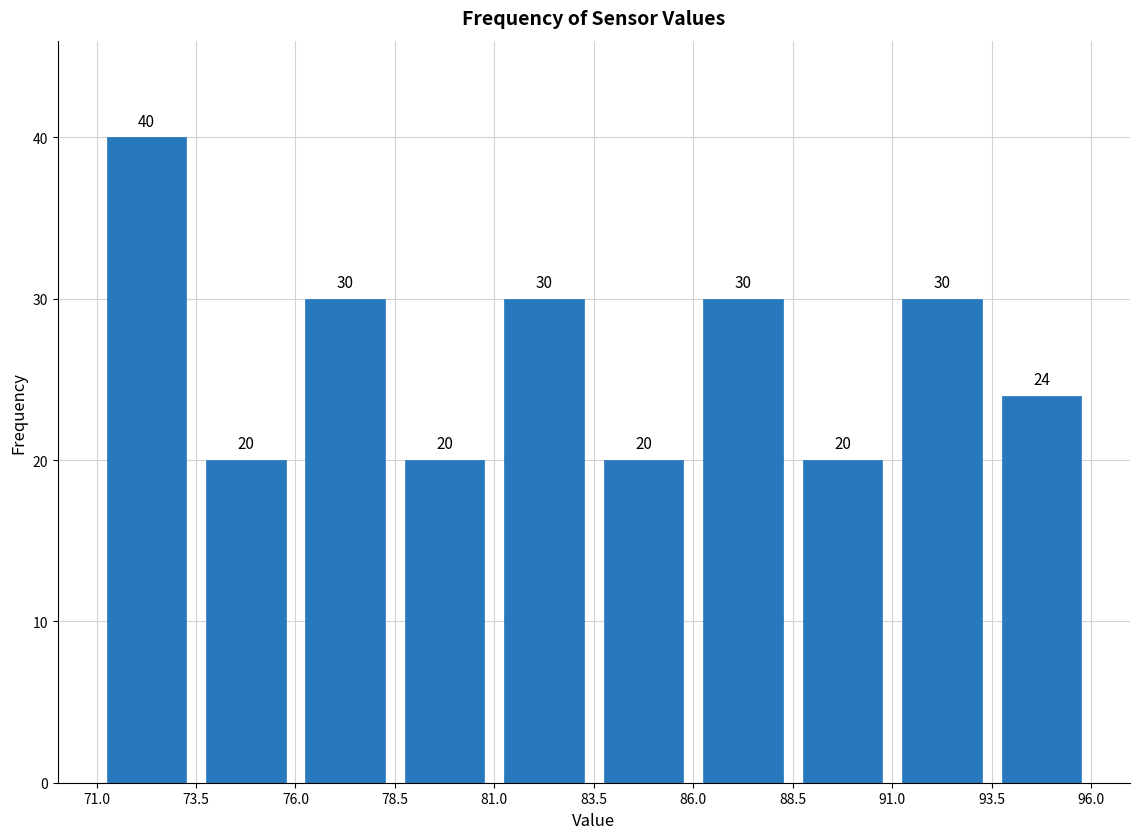

What is the height of the bar covering 71.0 to 73.5 on the x-axis?

40